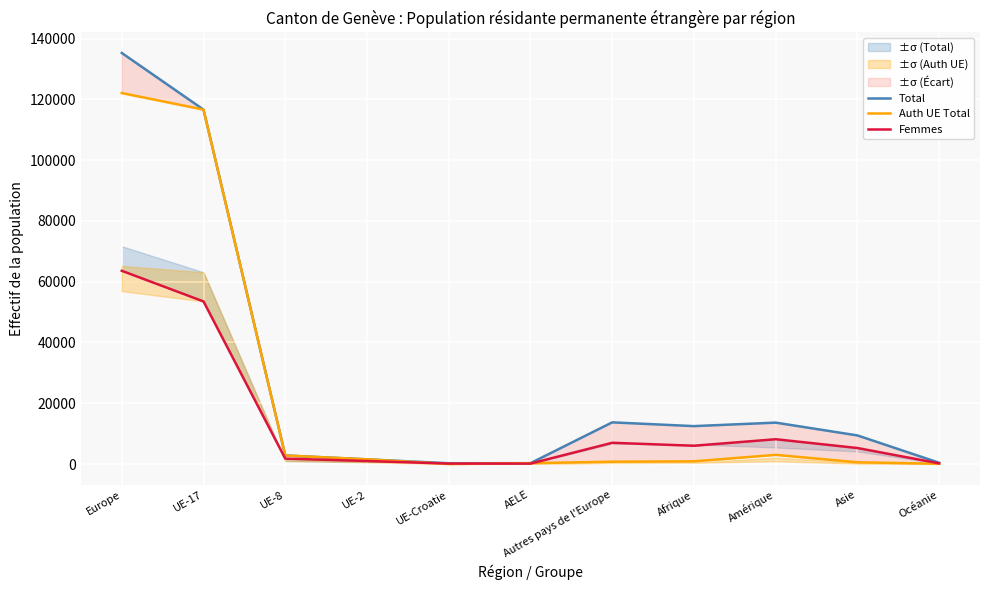

What is the label of the 2nd point from the right?

Asie